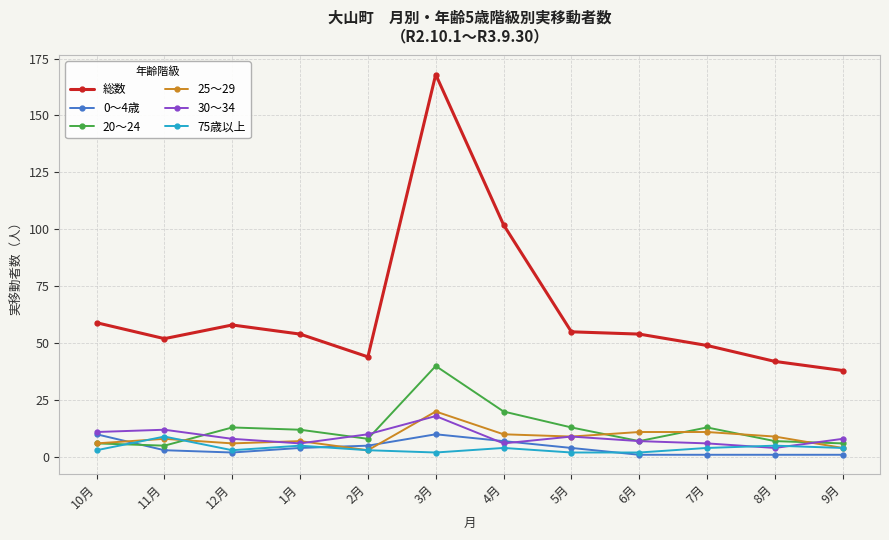

What is the difference between the 75歳以上 values at 10月 and 5月?

1